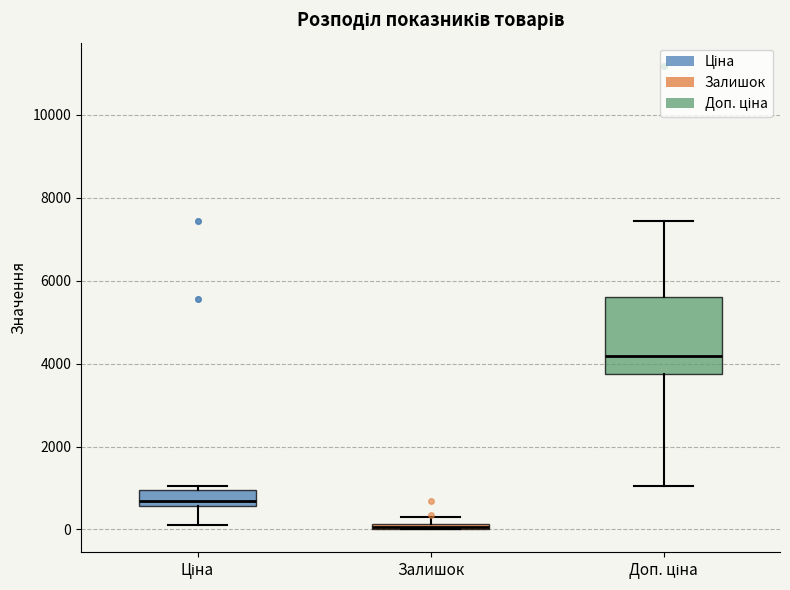

Which box is the tallest, from its lower edge to its upper edge?

Доп. ціна